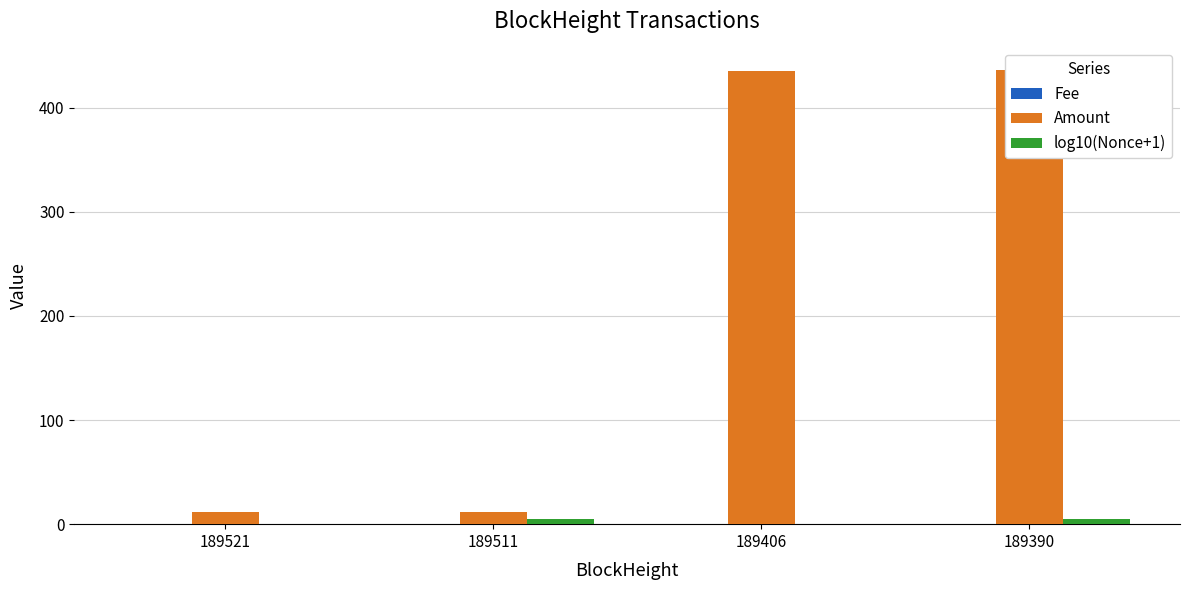

Rank the categories by log10(Nonce+1) value from highest to lowest.

189511, 189390, 189521, 189406